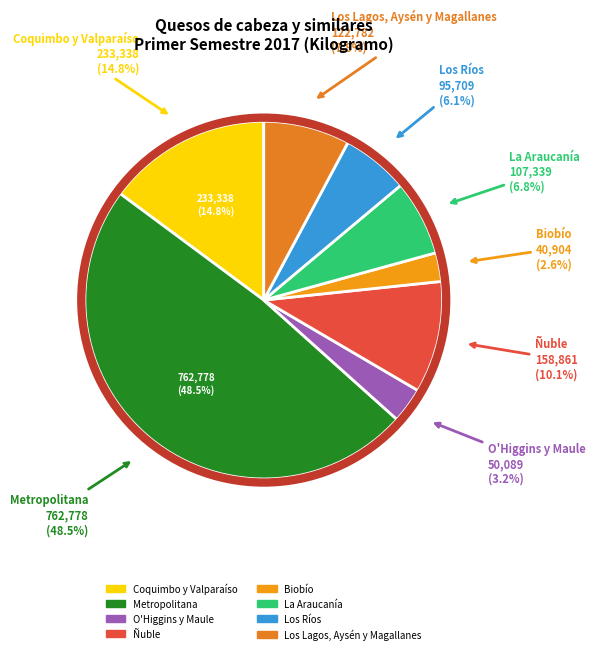

To the nearest percent, what percentage of the pie is La Araucanía?

7%